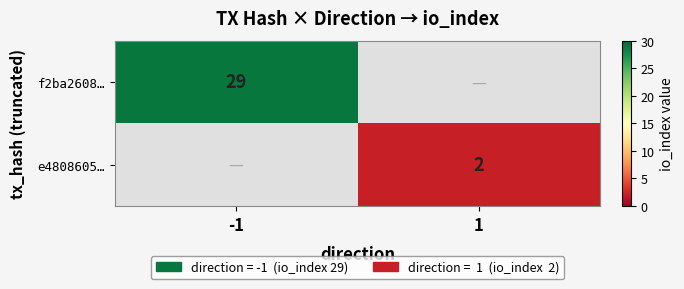

True or false: e4808605… has a value of 2 at 1.

True